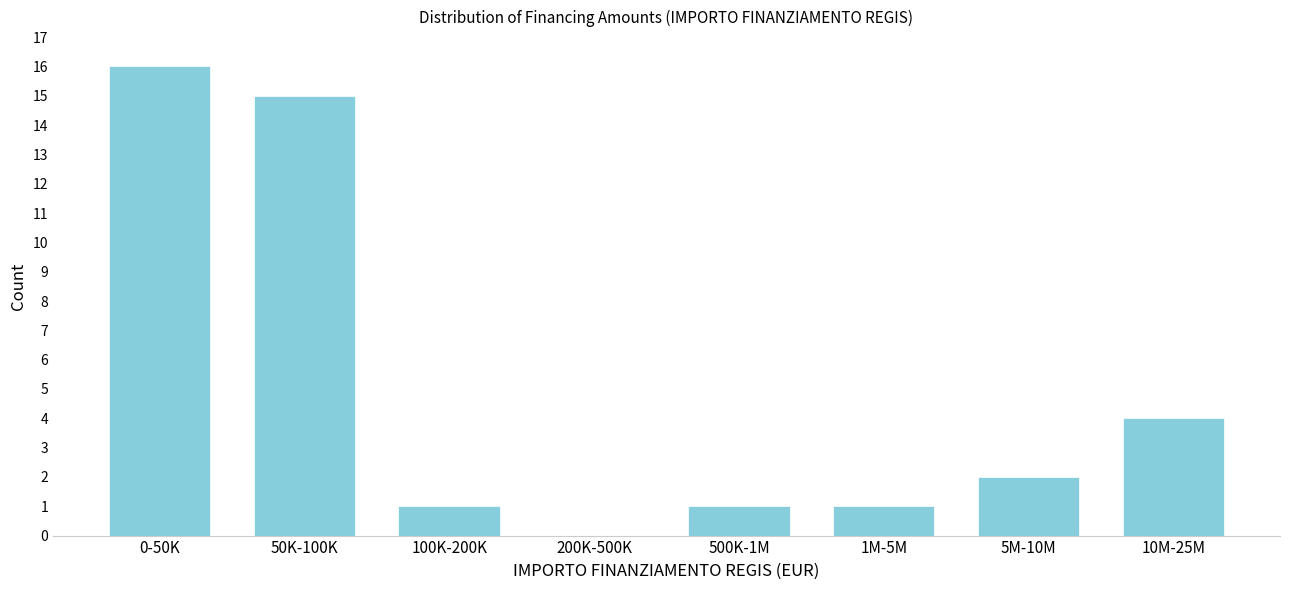

Reading left to right, what are all the values shown in this chart?

0-50K=16	50K-100K=15	100K-200K=1	200K-500K=0	500K-1M=1	1M-5M=1	5M-10M=2	10M-25M=4